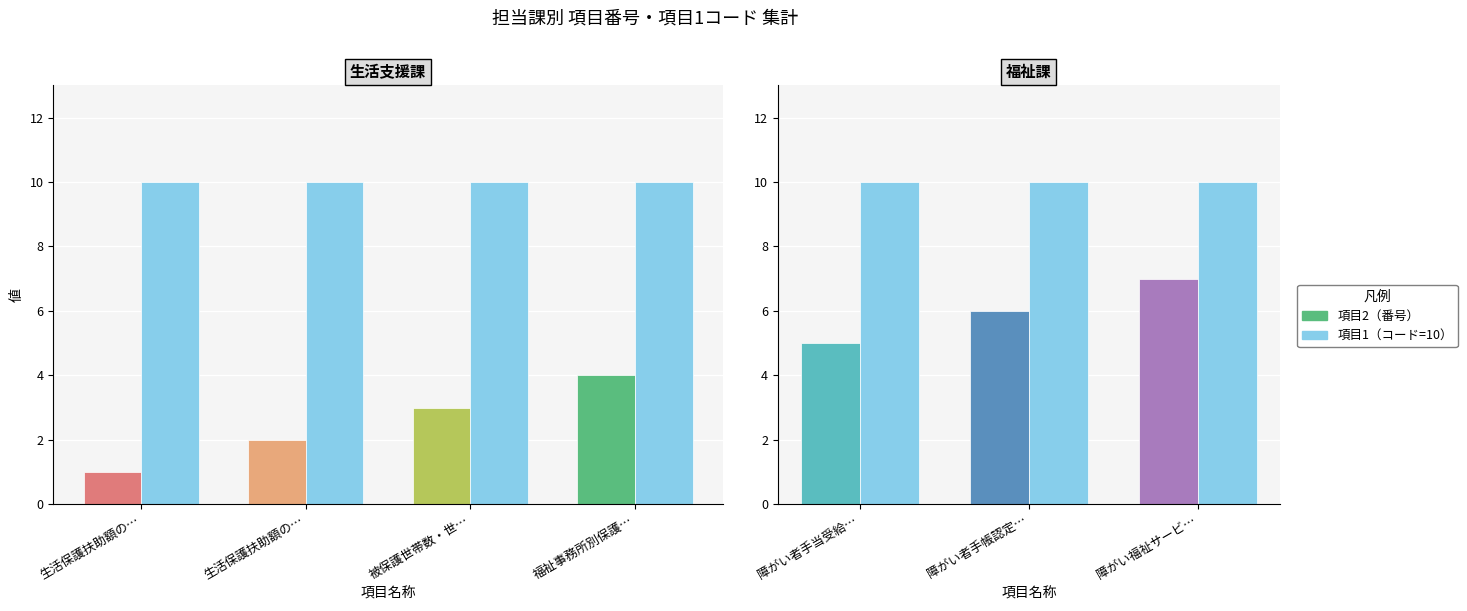

Which category has the lowest value across all series?

障がい者手当受給…